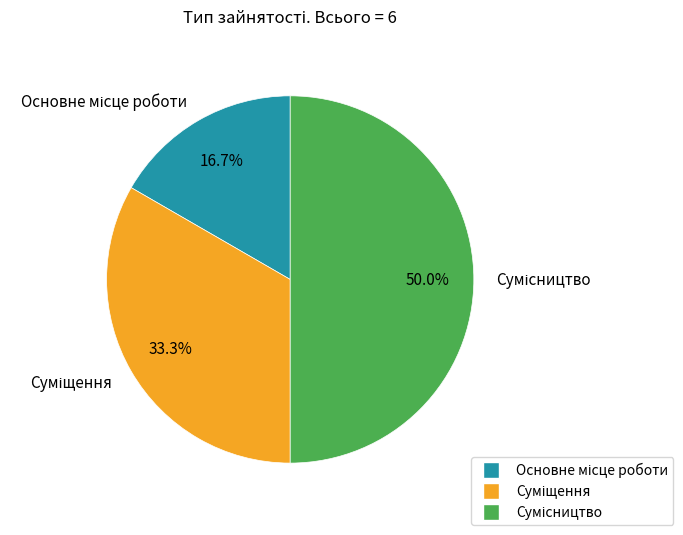

To the nearest percent, what is the difference between the largest and smallest slice percentages?

33%